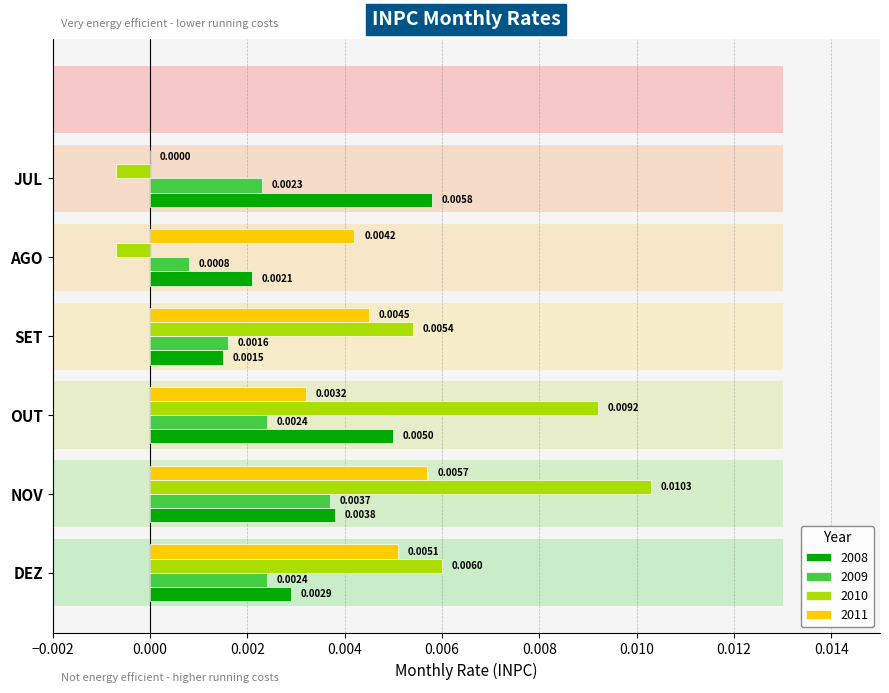

Are the bars grouped side by side (vs. stacked)?

Yes